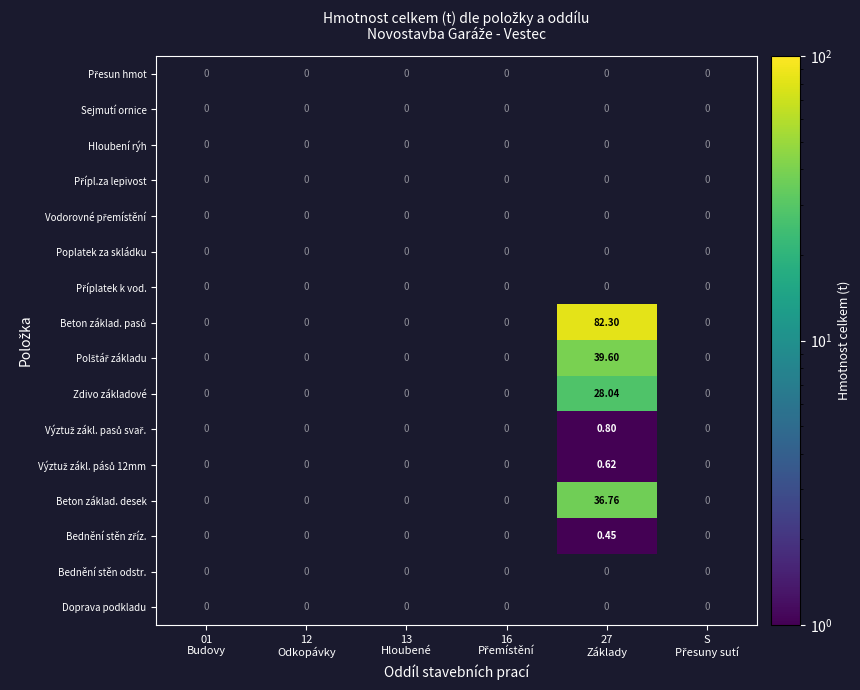

Rank the series at 12 Odkopávky from lowest to highest value.

Přesun hmot, Sejmutí ornice, Hloubení rýh, Přípl.za lepivost, Vodorovné přemístění, Poplatek za skládku, Příplatek k vod., Beton základ. pasů, Polštář základu, Zdivo základové, Výztuž zákl. pasů svař., Výztuž zákl. pásů 12mm, Beton základ. desek, Bednění stěn zříz., Bednění stěn odstr., Doprava podkladu